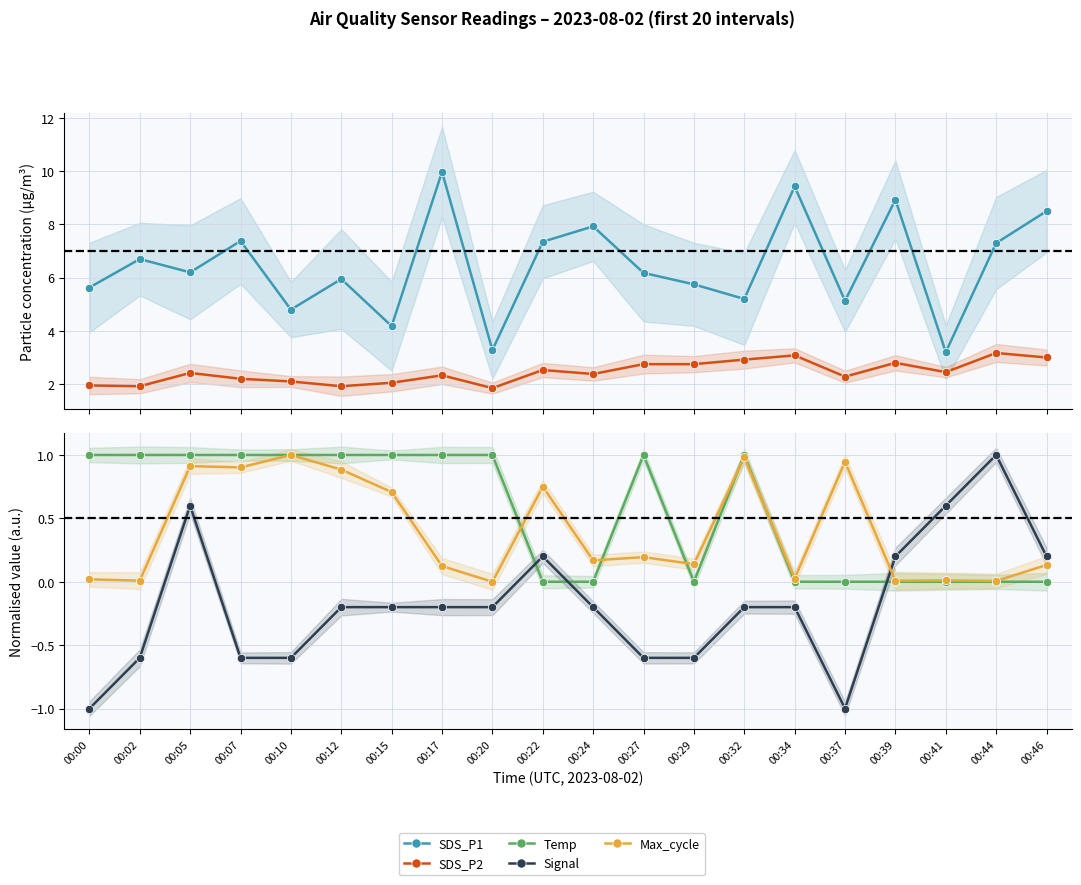

What is the value of the Signal point at the 15th from the left?

-0.2